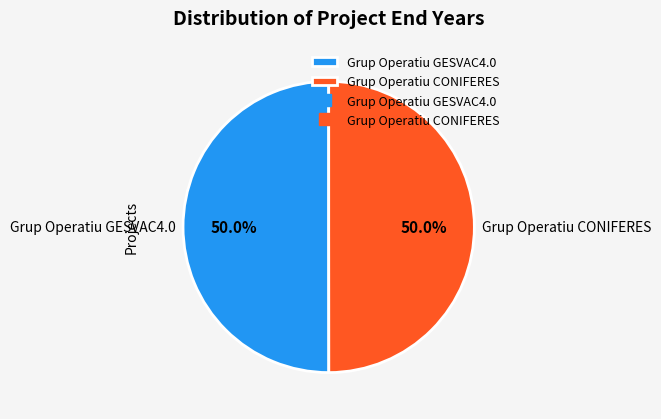

To the nearest percent, what portion does Grup Operatiu GESVAC4.0 represent?

50%